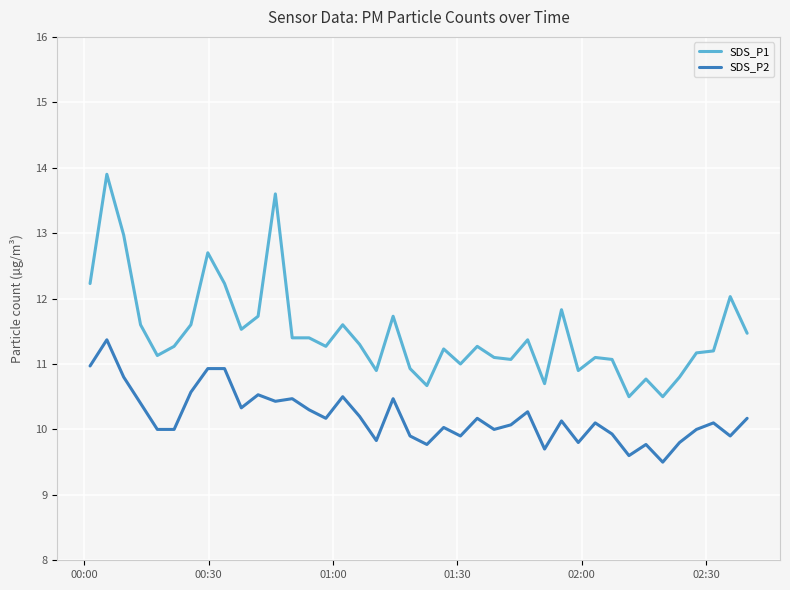

Which series has the largest range (max minus min)?

SDS_P1